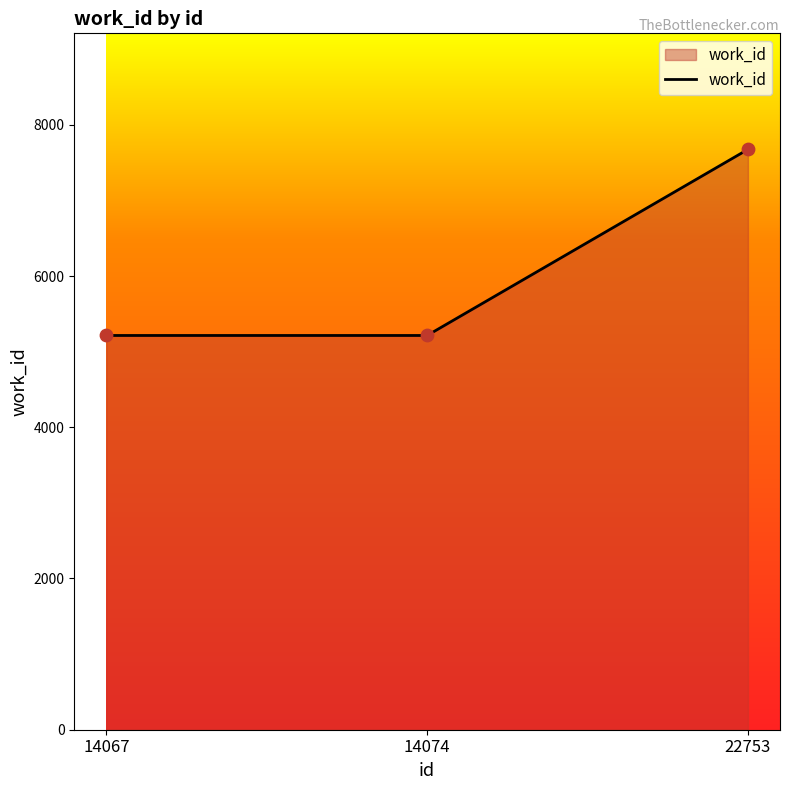

Approximately how many times larger is the value at 22753 compared to 14074?

1.5